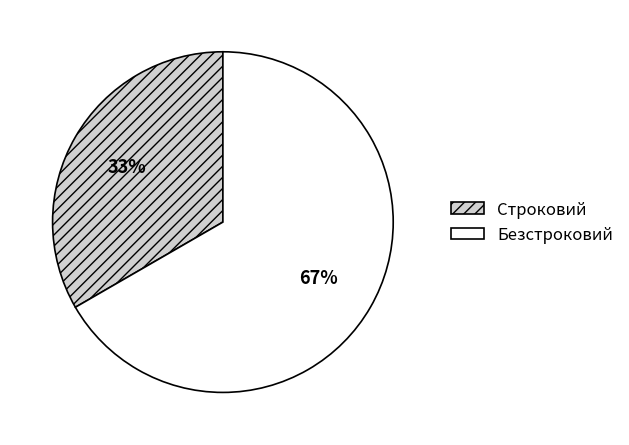

Which category accounts for the majority?

Безстроковий